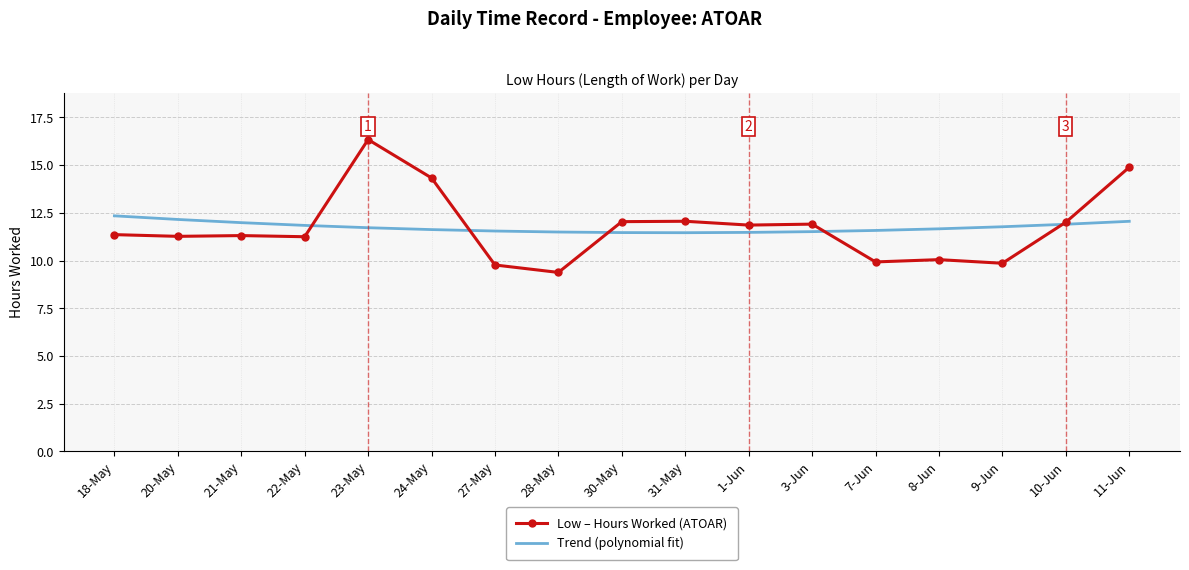

At how many categories does at least one series exceed 10?

17